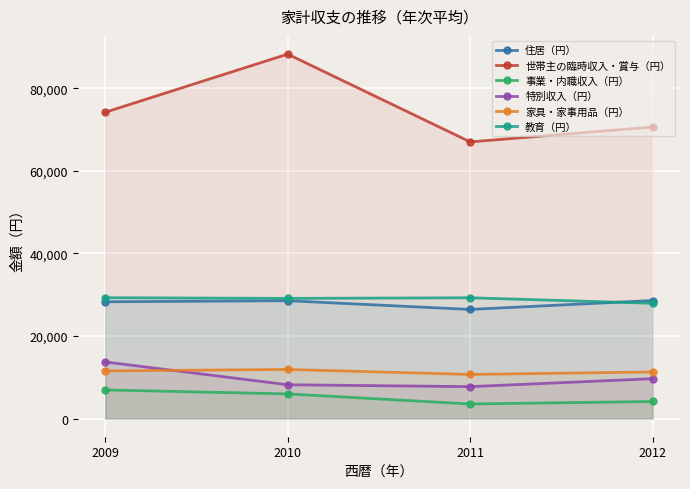

Rank the series by their maximum value, from highest to lowest.

世帯主の臨時収入・賞与（円）, 教育（円）, 住居（円）, 特別収入（円）, 家具・家事用品（円）, 事業・内職収入（円）